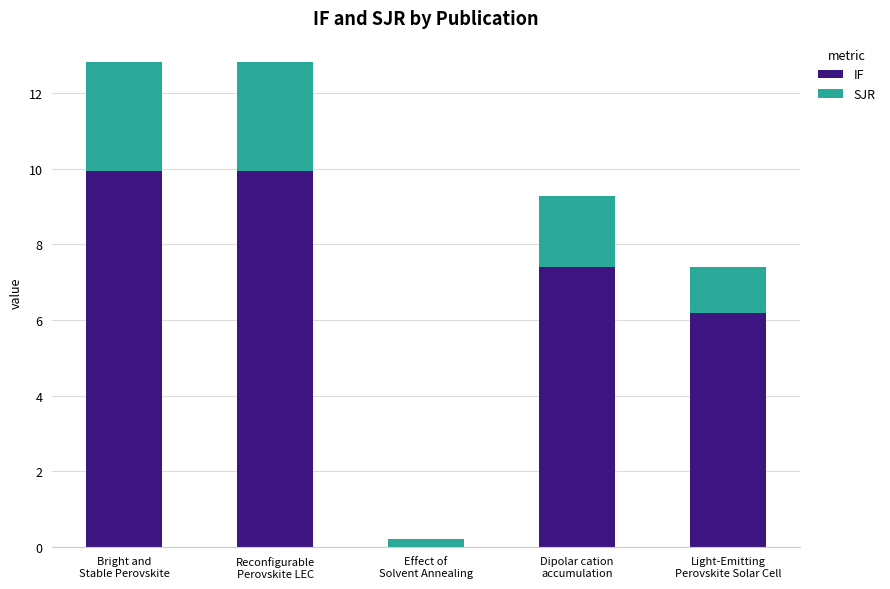

What is the sum of all IF values?

33.4